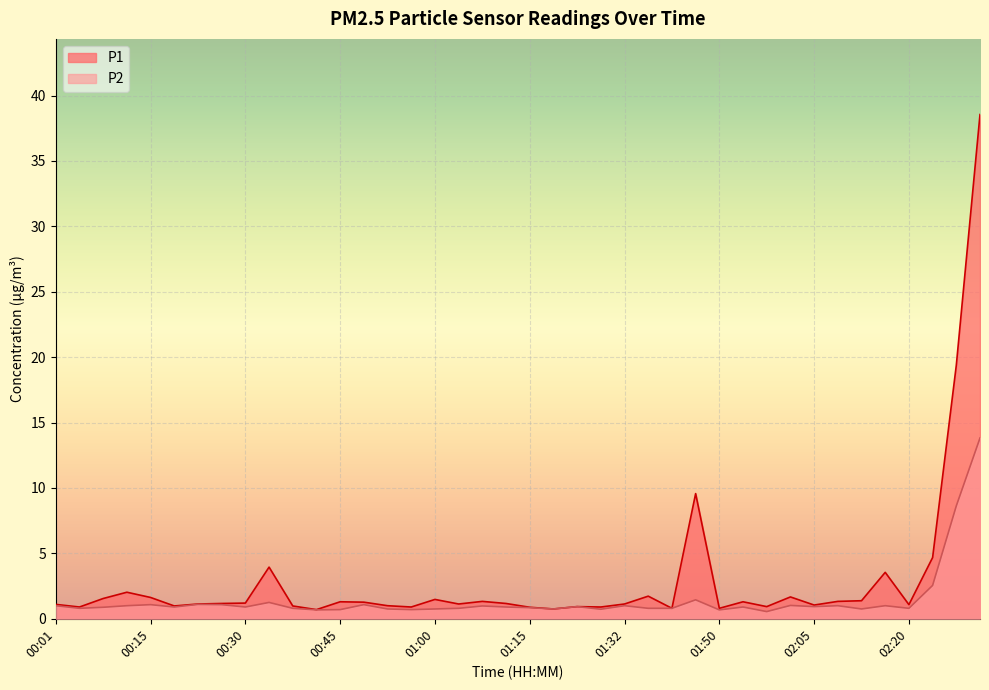

Reading left to right, what are all the values shown in this chart?

P1: 00:01=1.1	00:04=0.9	00:08=1.6	00:12=2.0	00:15=1.6	00:19=1.0	00:23=1.1	00:26=1.2	00:30=1.2	00:34=4.0	00:37=1.0	00:41=0.7	00:45=1.3	00:49=1.3	00:52=1.0	00:56=0.9	01:00=1.5	01:04=1.1	01:07=1.3	01:11=1.2	01:15=0.9	01:20=0.8	01:23=0.9	01:28=0.9	01:32=1.1	01:39=1.7	01:43=0.8	01:47=9.6	01:50=0.8	01:54=1.3	01:58=0.9	02:02=1.7	02:05=1.1	02:09=1.3	02:13=1.4	02:17=3.5	02:20=1.1	02:24=4.7	02:28=19.4	02:32=38.5
P2: 00:01=1.0	00:04=0.8	00:08=0.9	00:12=1.0	00:15=1.1	00:19=0.9	00:23=1.1	00:26=1.1	00:30=0.9	00:34=1.2	00:37=0.8	00:41=0.7	00:45=0.7	00:49=1.1	00:52=0.8	00:56=0.7	01:00=0.8	01:04=0.8	01:07=1.0	01:11=0.9	01:15=0.8	01:20=0.8	01:23=0.9	01:28=0.7	01:32=1.0	01:39=0.8	01:43=0.8	01:47=1.4	01:50=0.7	01:54=0.9	01:58=0.6	02:02=1.0	02:05=0.9	02:09=1.0	02:13=0.8	02:17=1.0	02:20=0.8	02:24=2.5	02:28=8.6	02:32=13.8